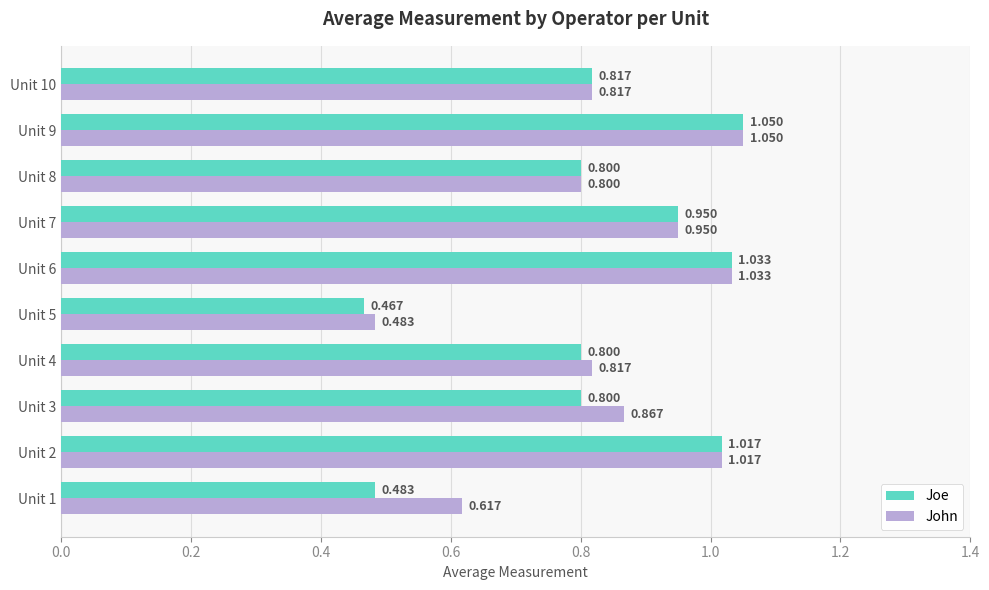

List the series in order of their overall mean, highest first.

John, Joe